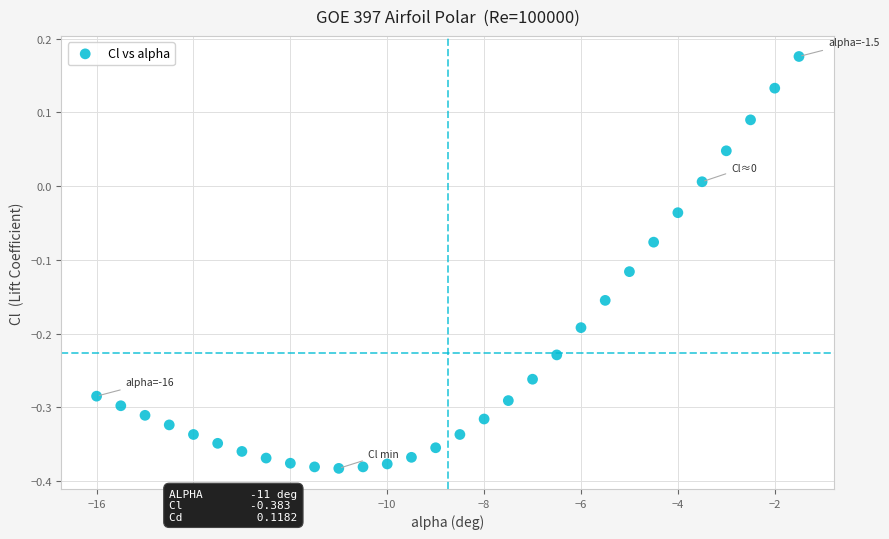

What is the range of X values (max minus min)?

14.5